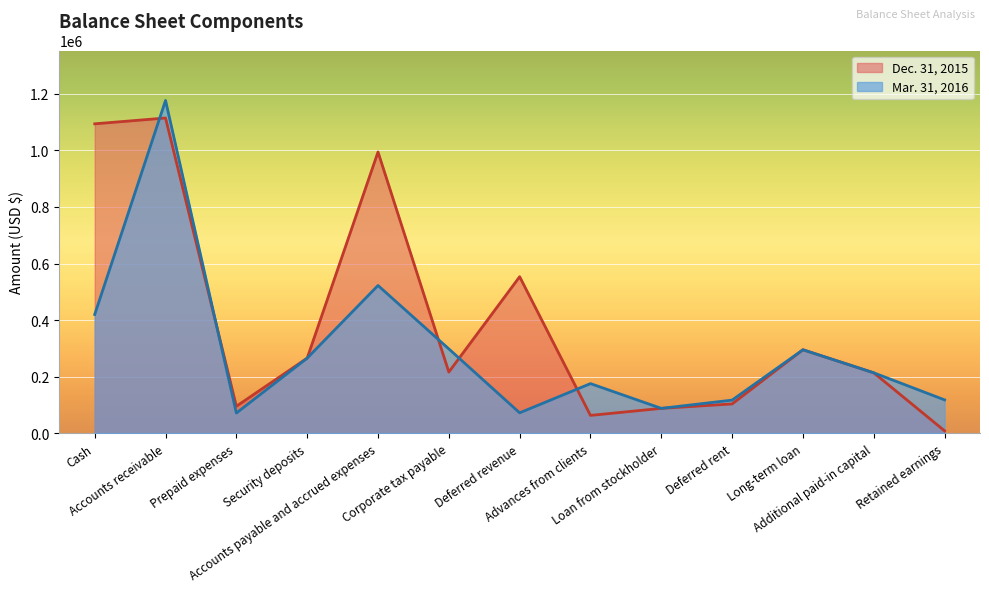

At how many categories does at least one series exceed 327483?

4